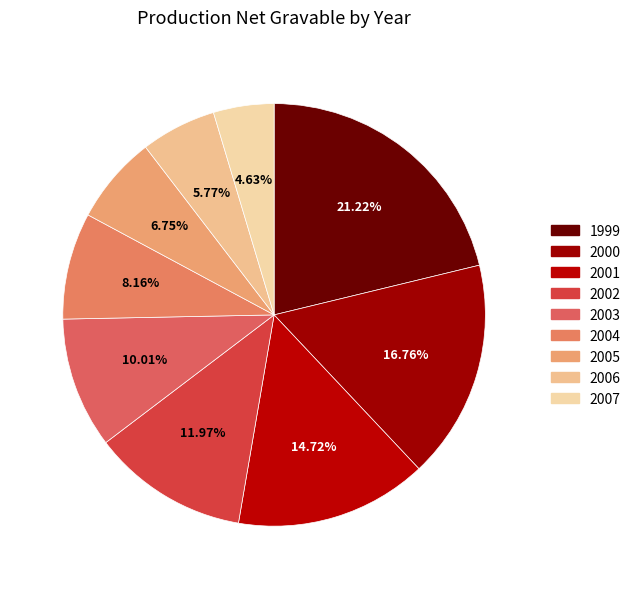

What is the total percentage of 2000 and 2001?

31.5%